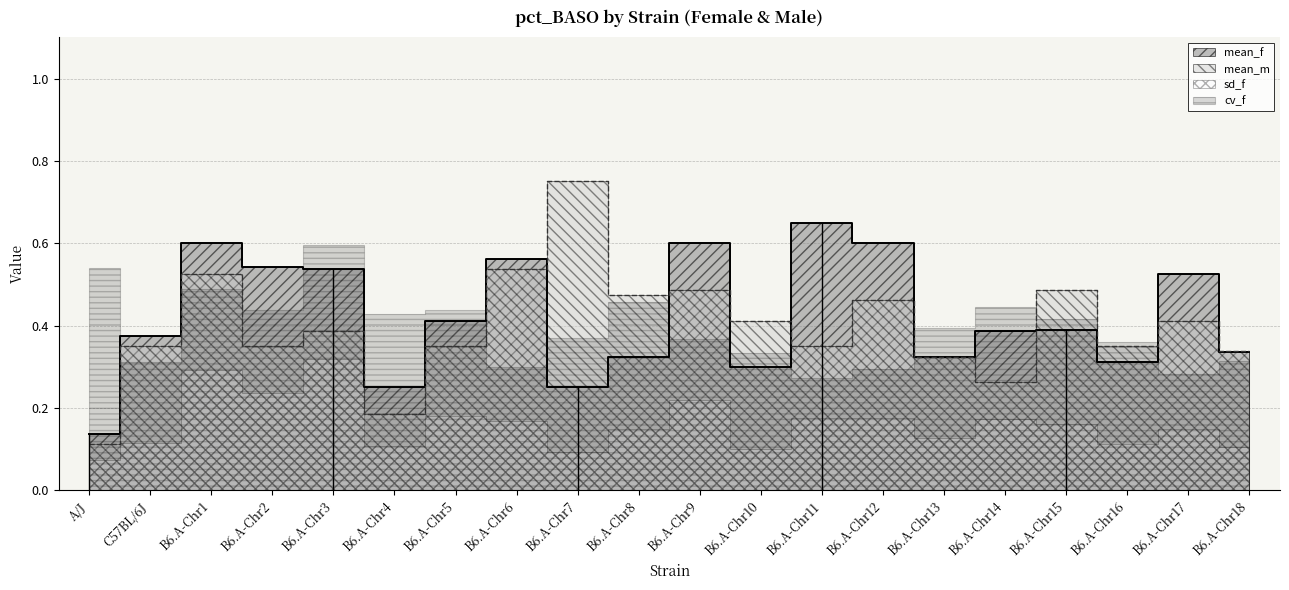

True or false: mean_m has a value of 0.6 at B6.A-Chr2.

False